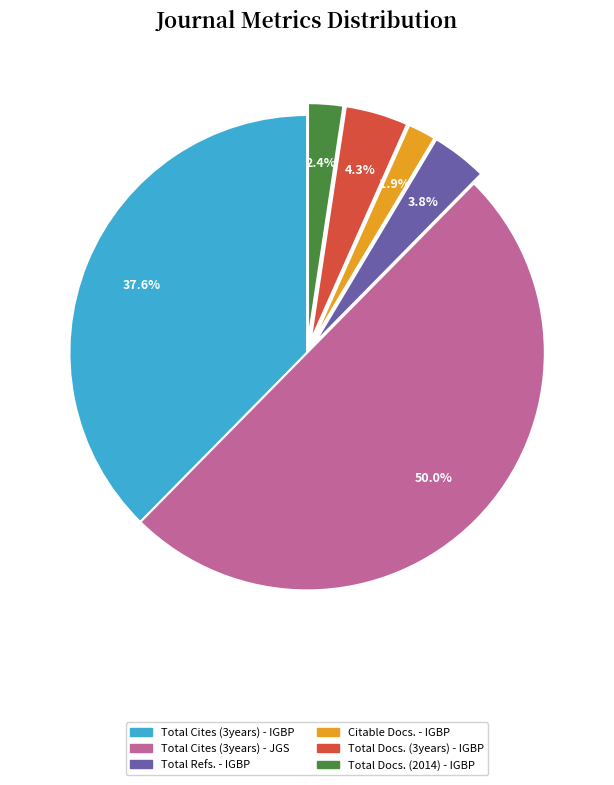

Does Citable Docs. - IGBP account for over 50% of the chart?

No